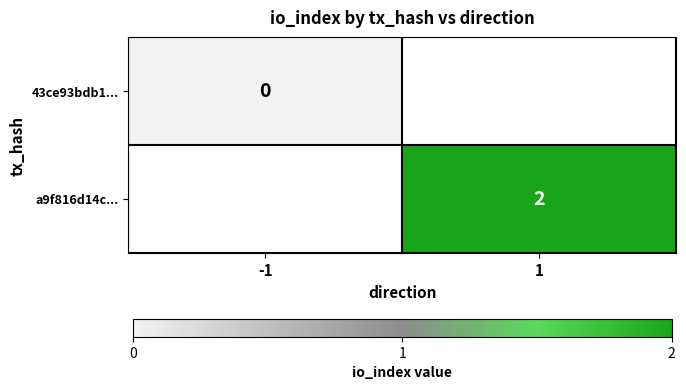

What is the maximum value shown in the chart?

2.0